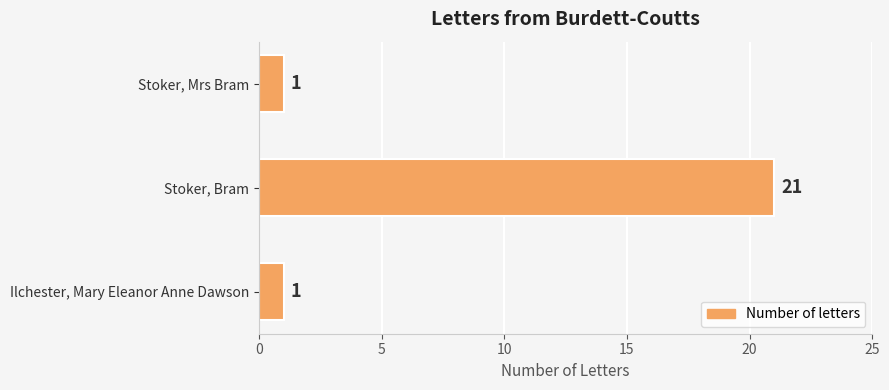

What is the minimum value shown in the chart?

1